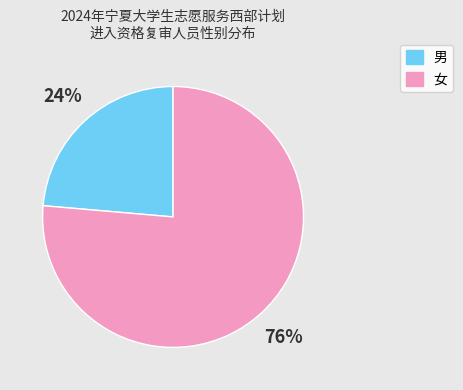

True or false: 男 accounts for 24% of the total.

True